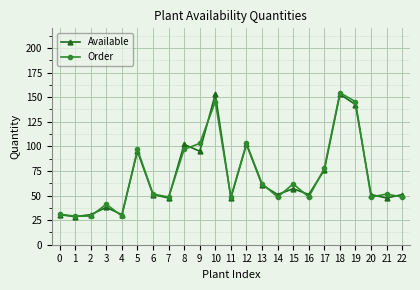

How many lines are shown in the chart?

2